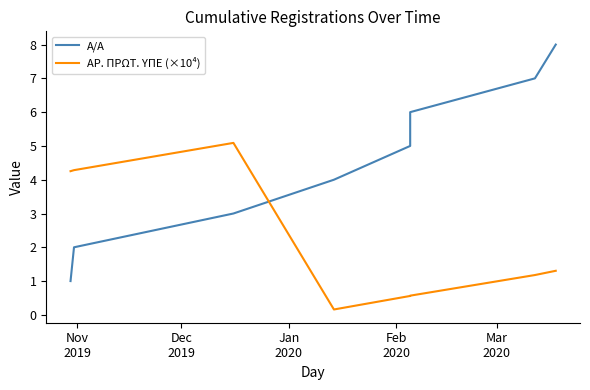

Is the value of ΑΡ. ΠΡΩΤ. ΥΠΕ (×10⁴) at Nov
2019 greater than the value of Α/Α at Mar
2020?

No